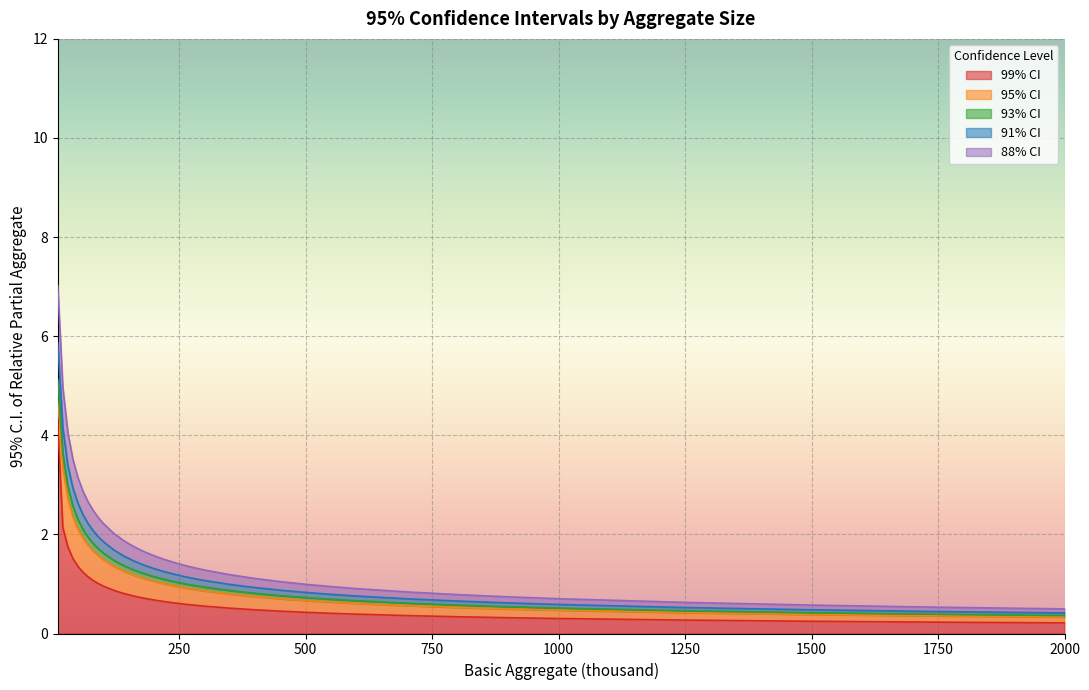

True or false: 91% CI and 88% CI cross at least once.

False